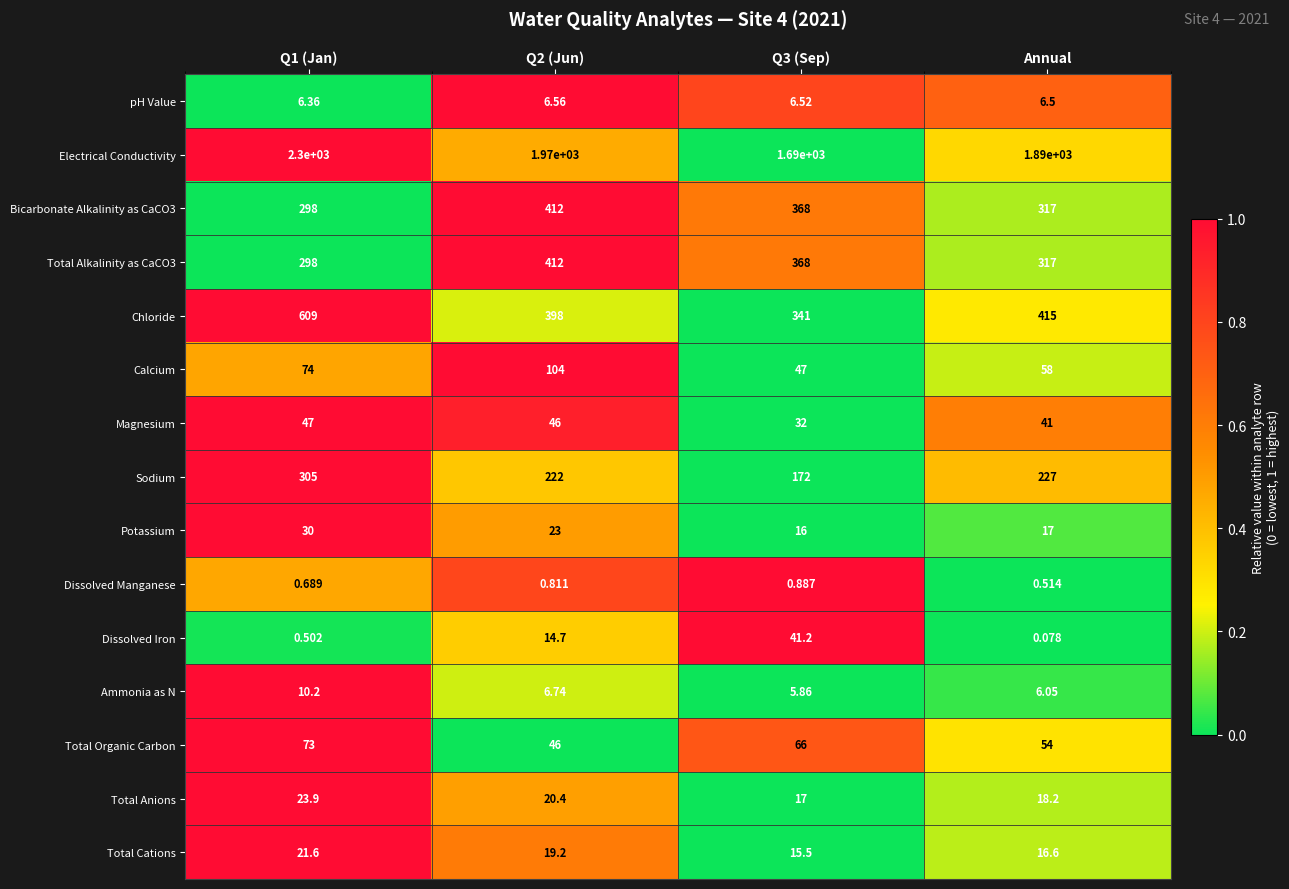

Which series has the largest total across all categories?

Electrical Conductivity